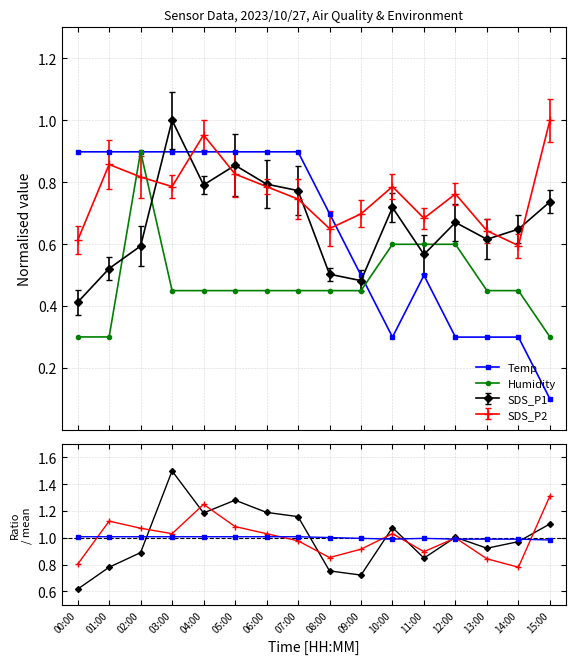

The value of Humidity at 02:00 is 0.9. True or false?

True